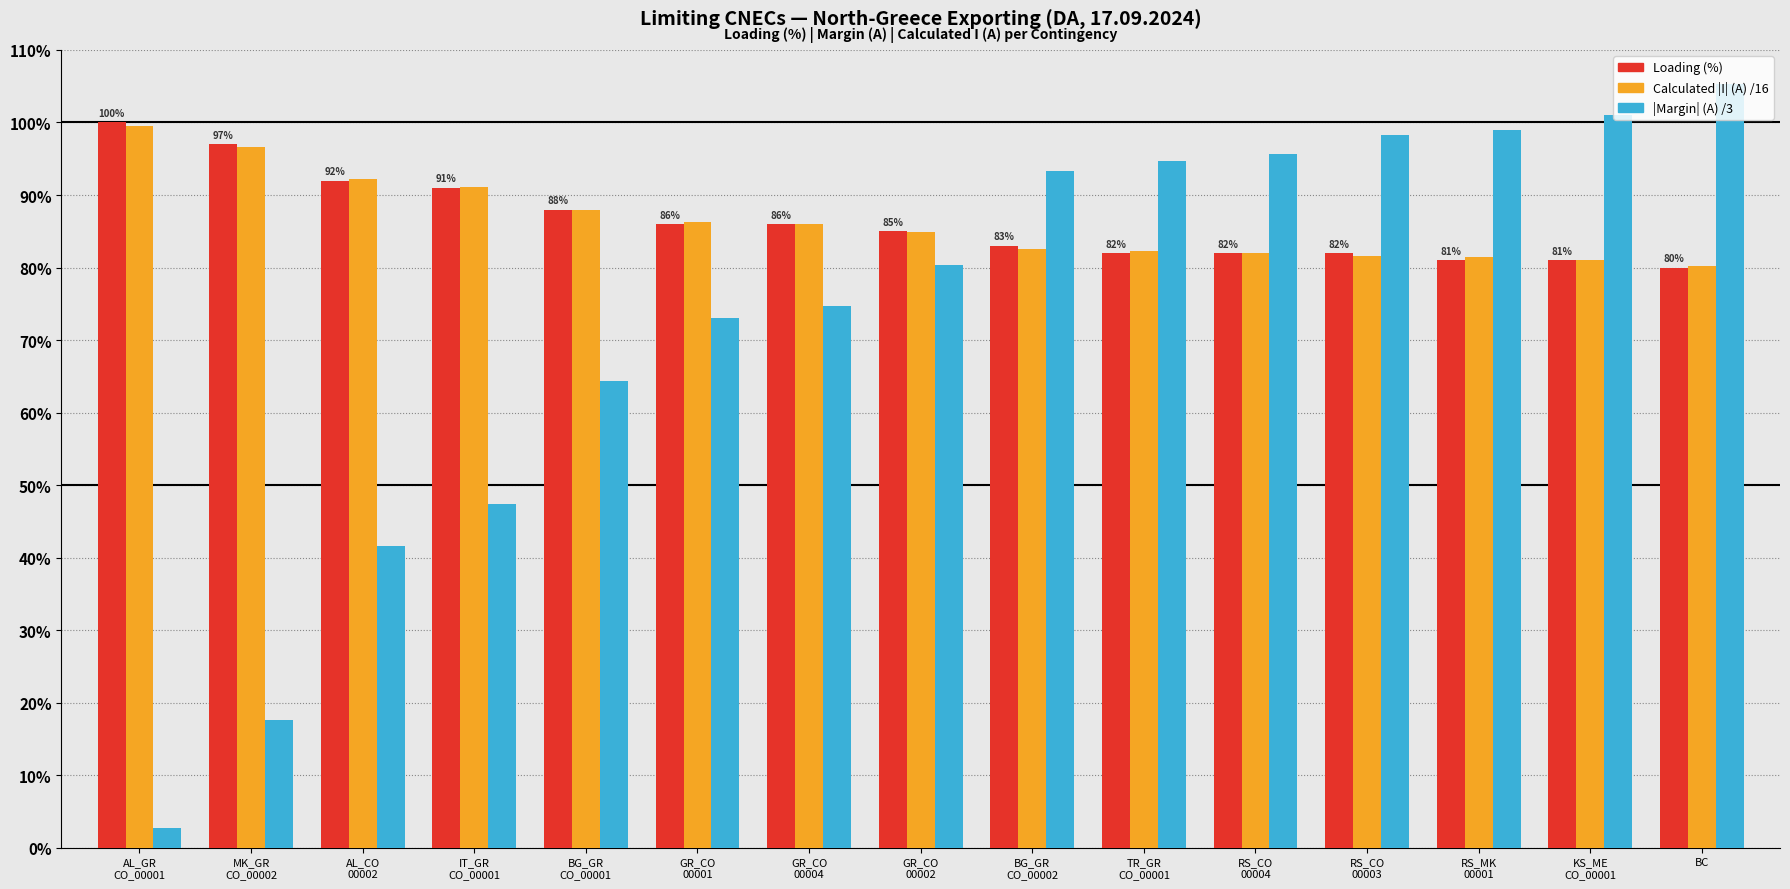

The |Margin| (A) /3 series shows 2.7 at AL_GR
CO_00001. True or false?

True